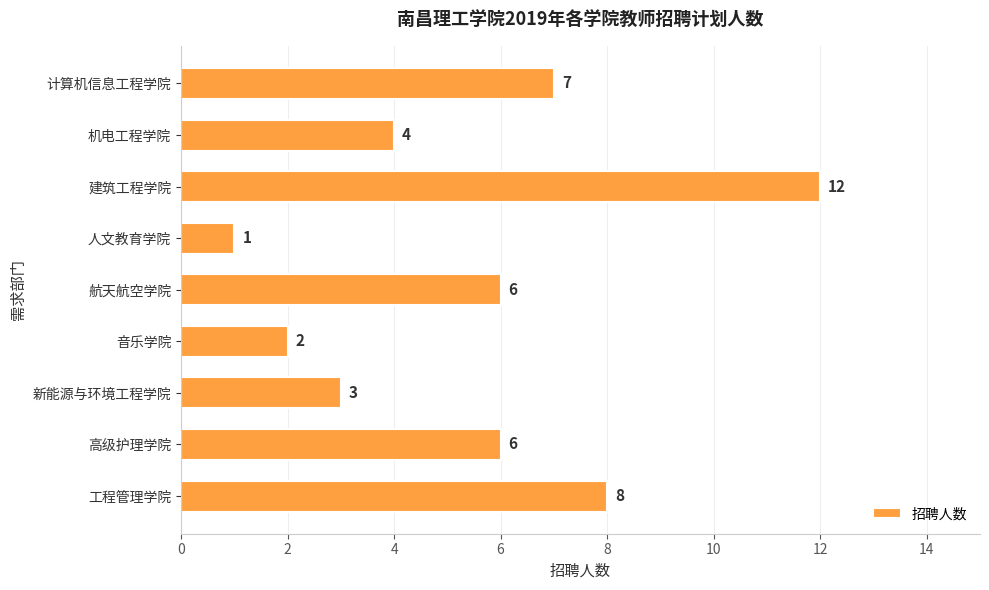

Which category has the lowest value across all series?

人文教育学院